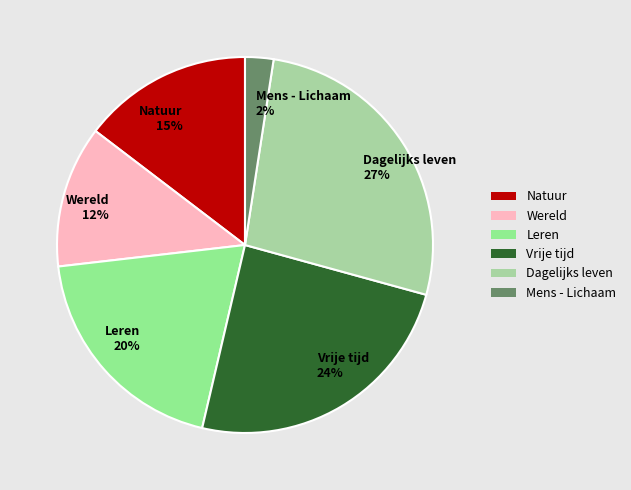

Which slice is the largest?

Dagelijks leven